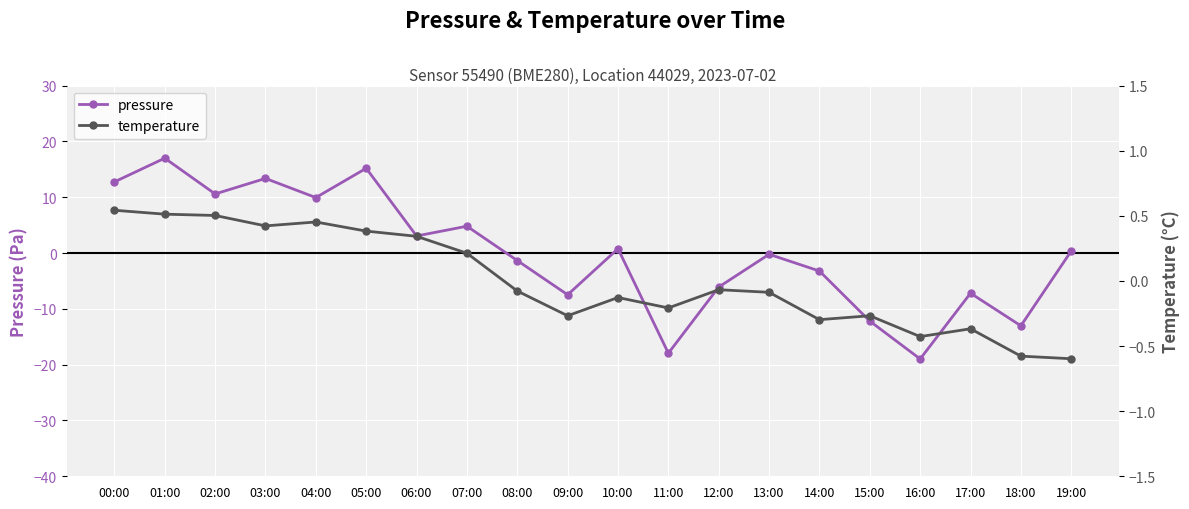

What is the label of the 14th point from the right?

06:00